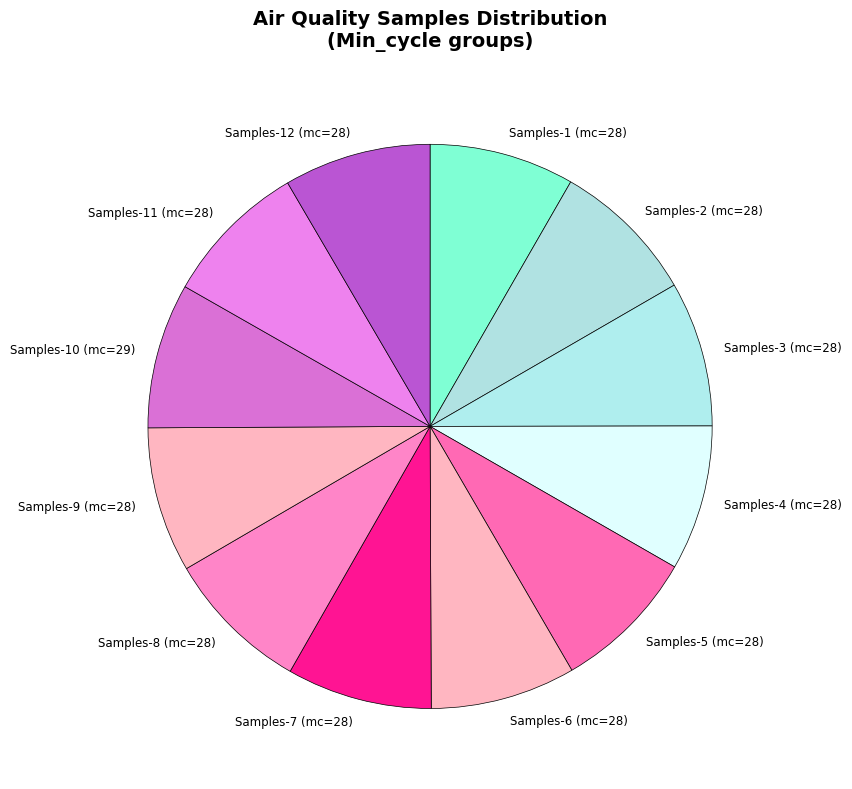

Do Samples-4 (mc=28) and Samples-7 (mc=28) together represent more than half of the pie?

No